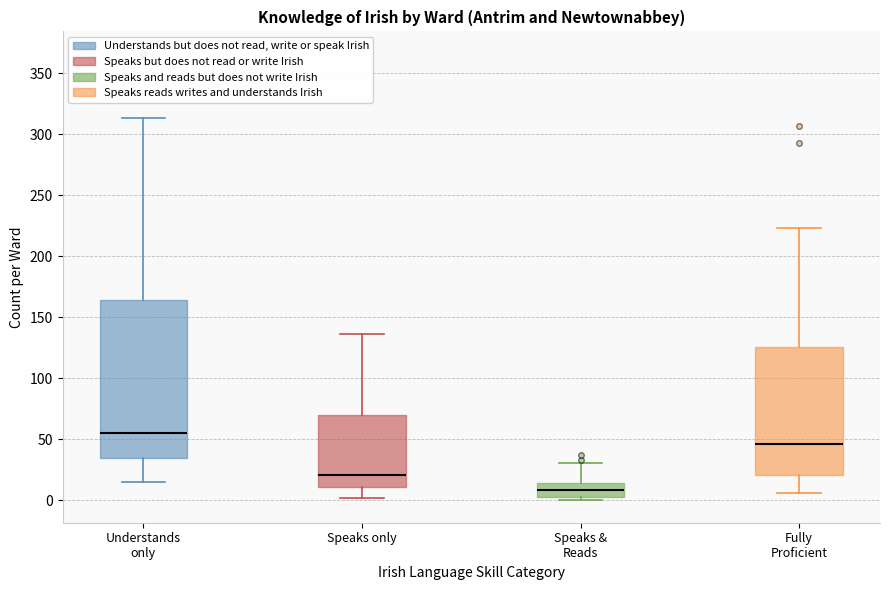

Which box's median line is the lowest?

Speaks & Reads